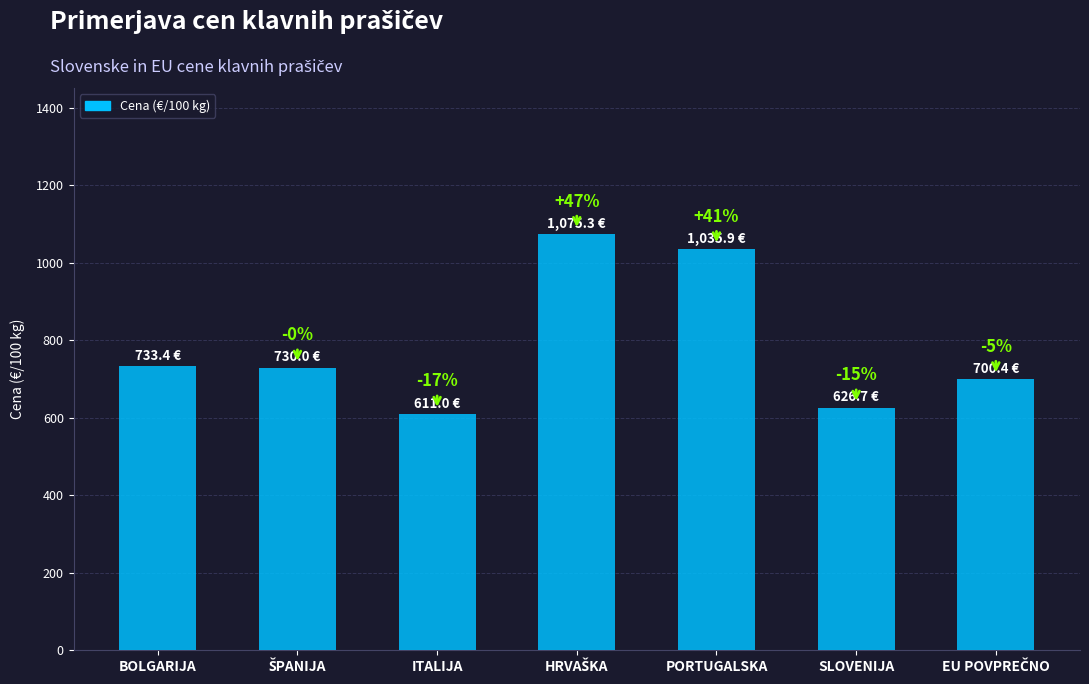

Reading right to left, list all the values displayed in this chart.

700.4	626.7	1035.9	1075.3	611.0	730.0	733.4